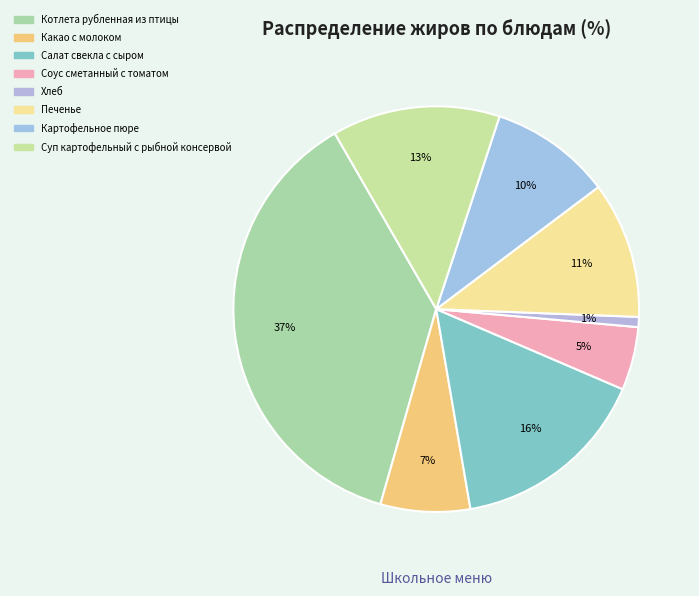

Is the sum of Салат свекла с сыром and Суп картофельный с рыбной консервой greater than half?

No